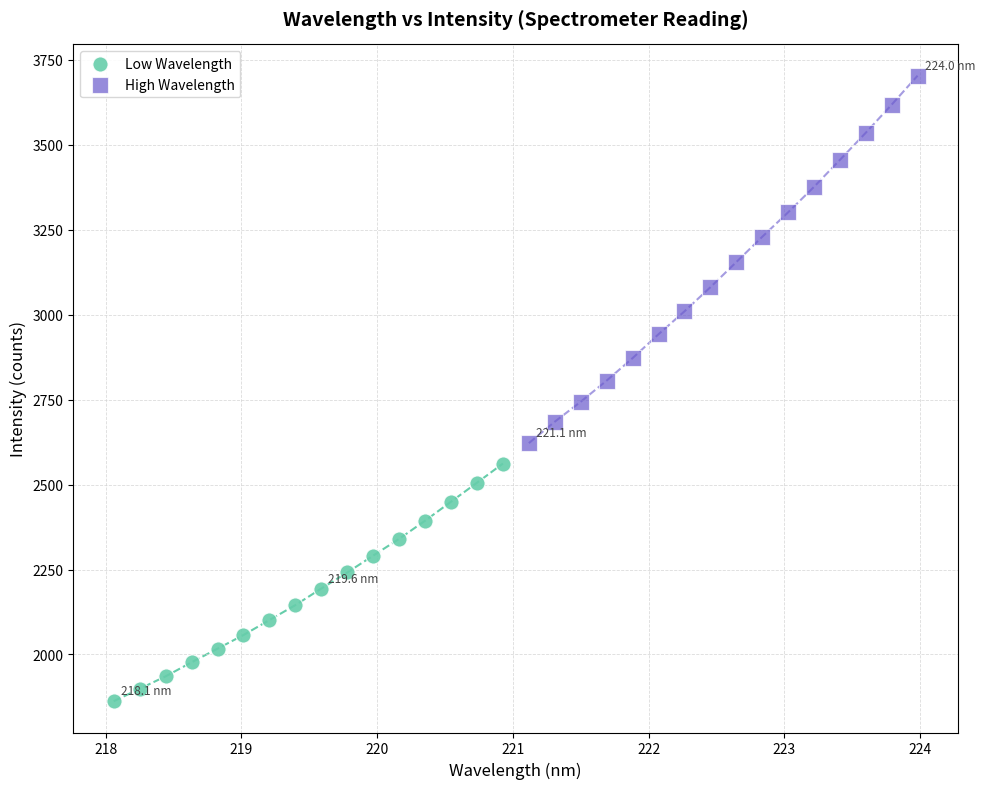

Which series has the widest spread of Y values?

High Wavelength